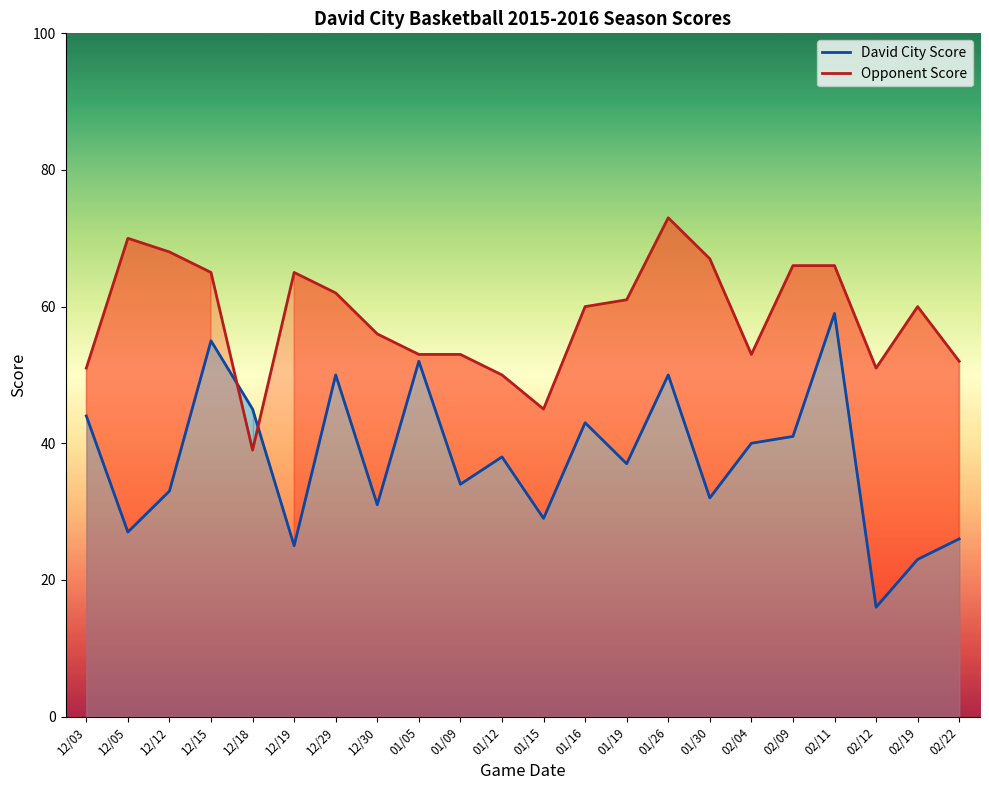

Where is David City Score nearest to the value 37?

01/19